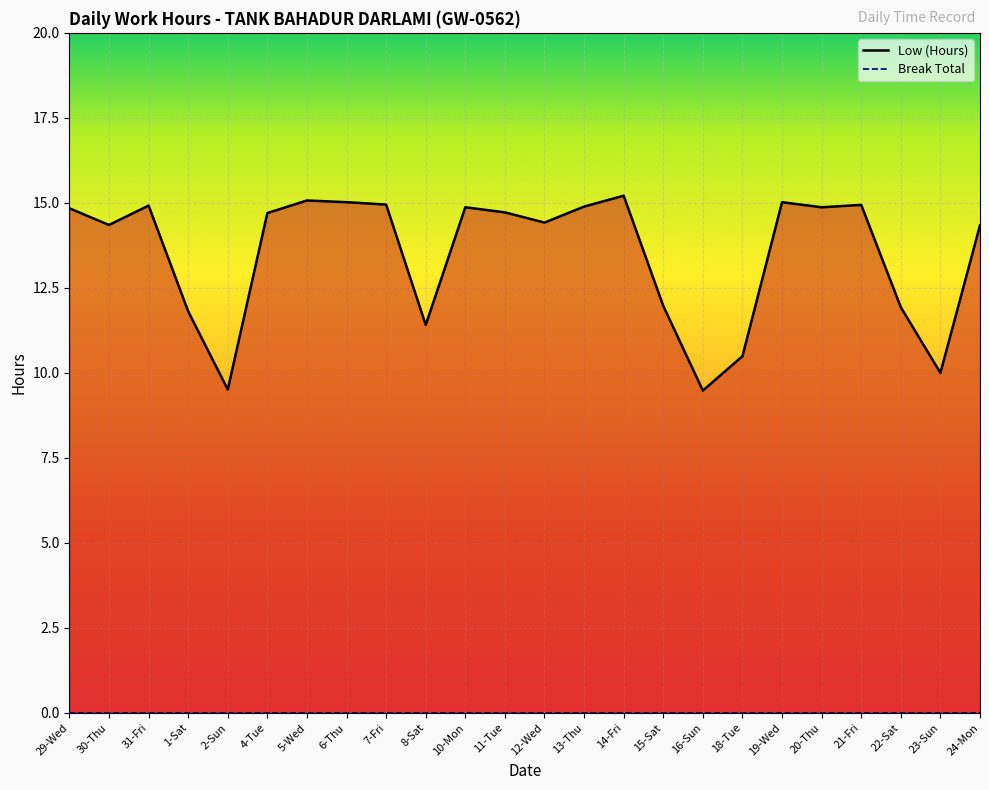

What is the sum of the Low (Hours) values at 15-Sat and 20-Thu?

26.8